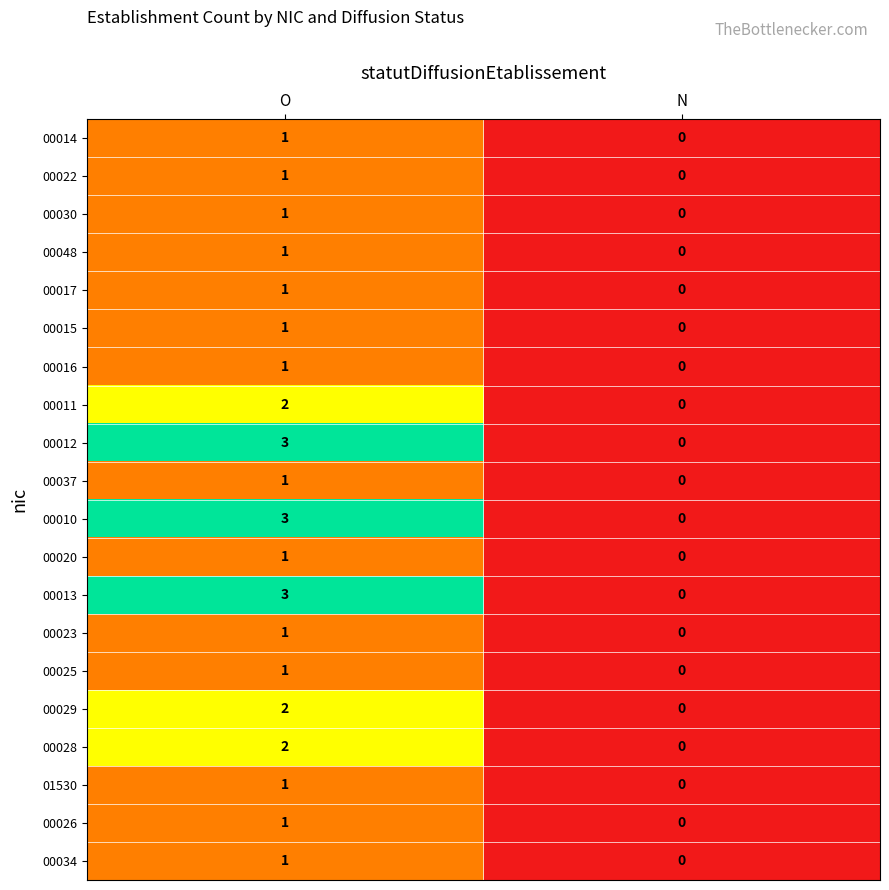

What is the difference between the 00010 values at N and O?

3